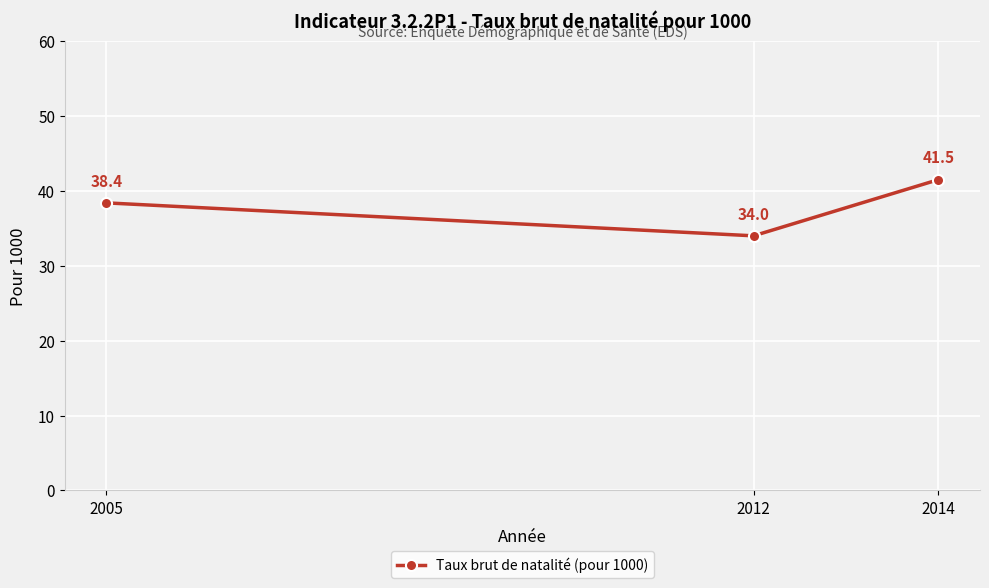

At which category does the chart reach its minimum across all series?

2012